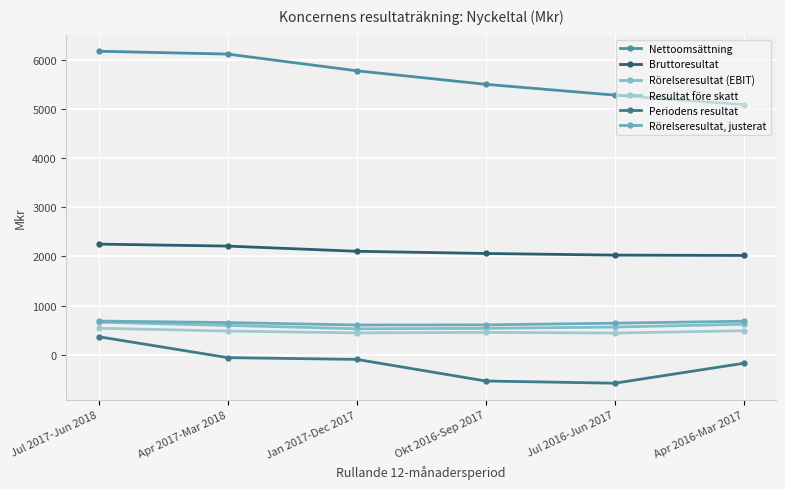

Where is the first local minimum for Rörelseresultat, justerat?

Jan 2017-Dec 2017